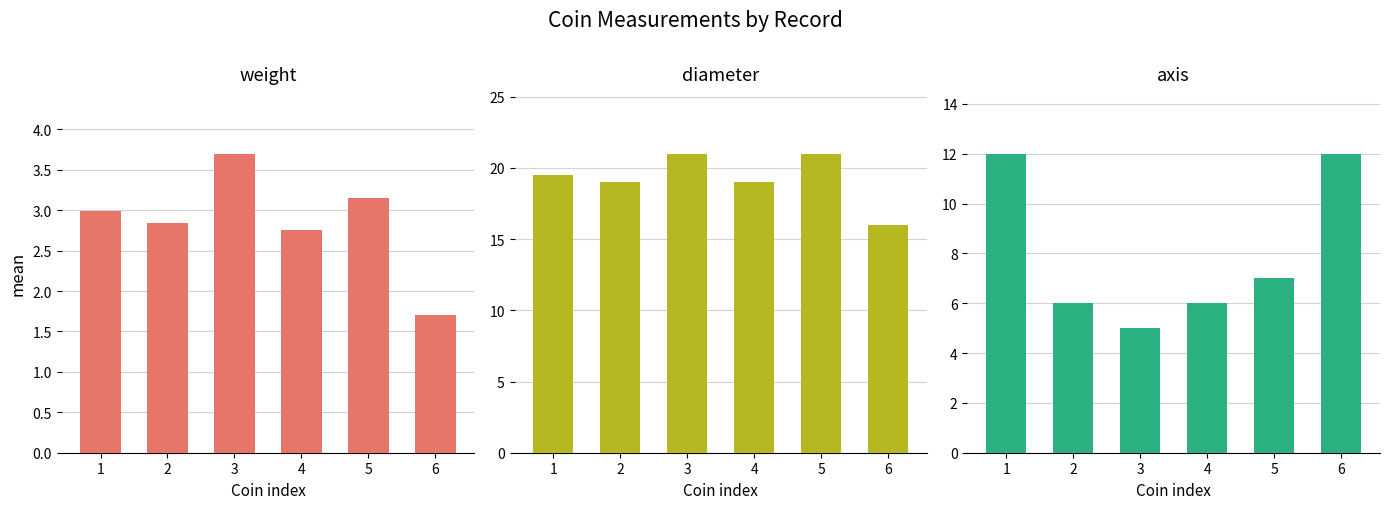

Reading right to left, what are all the values shown in this chart?

weight: 6=1.7	5=3.1	4=2.8	3=3.7	2=2.8	1=3.0
diameter: 6=16.0	5=21.0	4=19.0	3=21.0	2=19.0	1=19.5
axis: 6=12.0	5=7.0	4=6.0	3=5.0	2=6.0	1=12.0